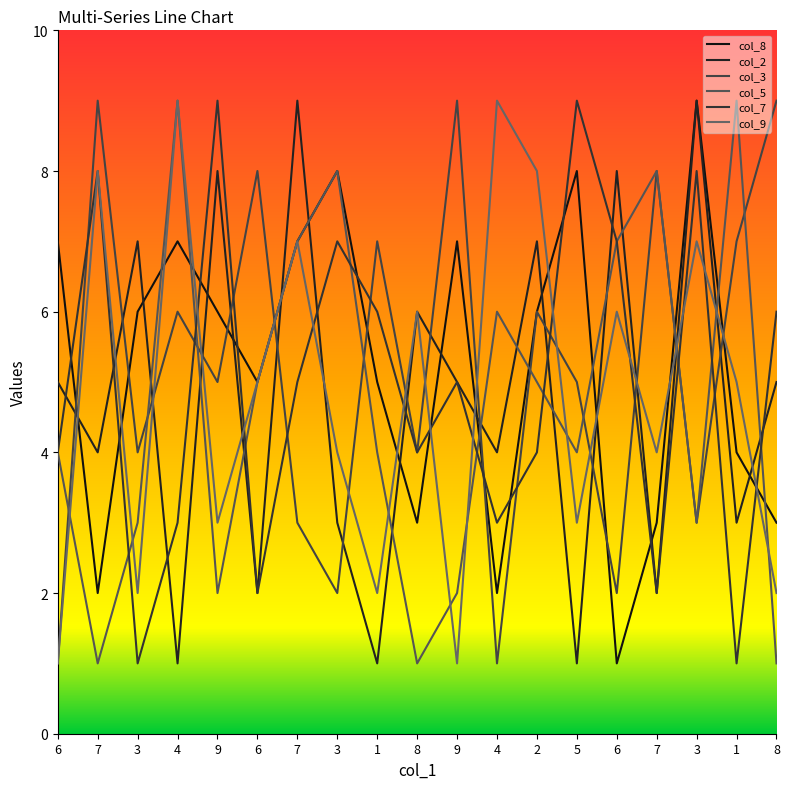

What is the value of the col_3 point at the 18th from the left?

7